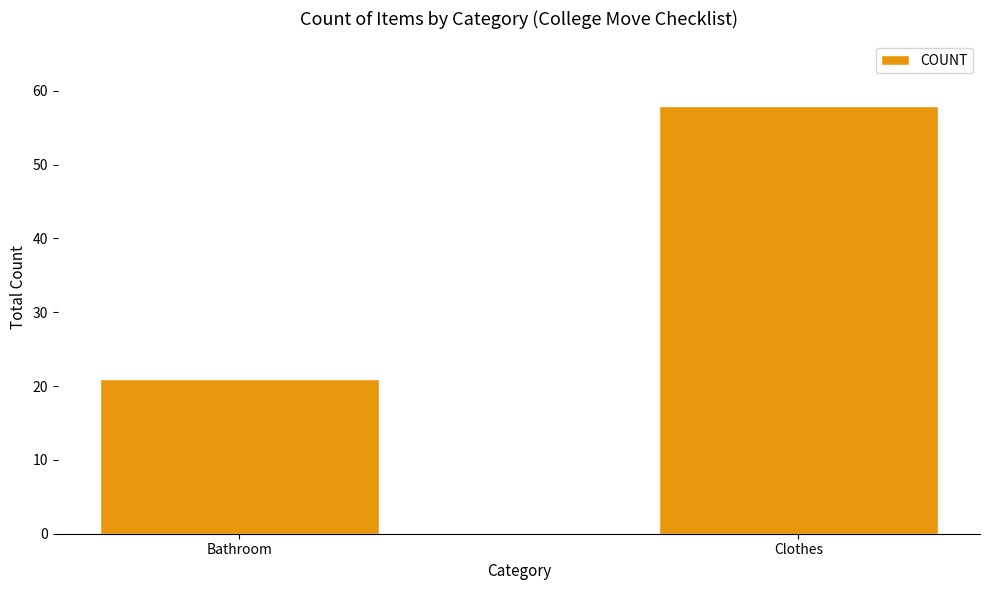

Rank the categories by value from lowest to highest.

Bathroom, Clothes